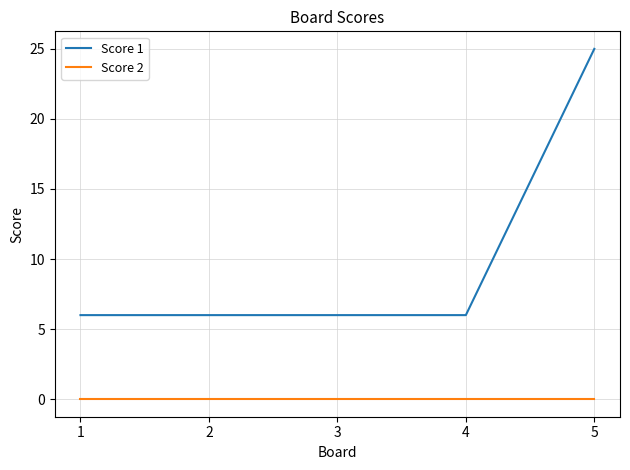

True or false: Score 1 and Score 2 cross at least once.

False